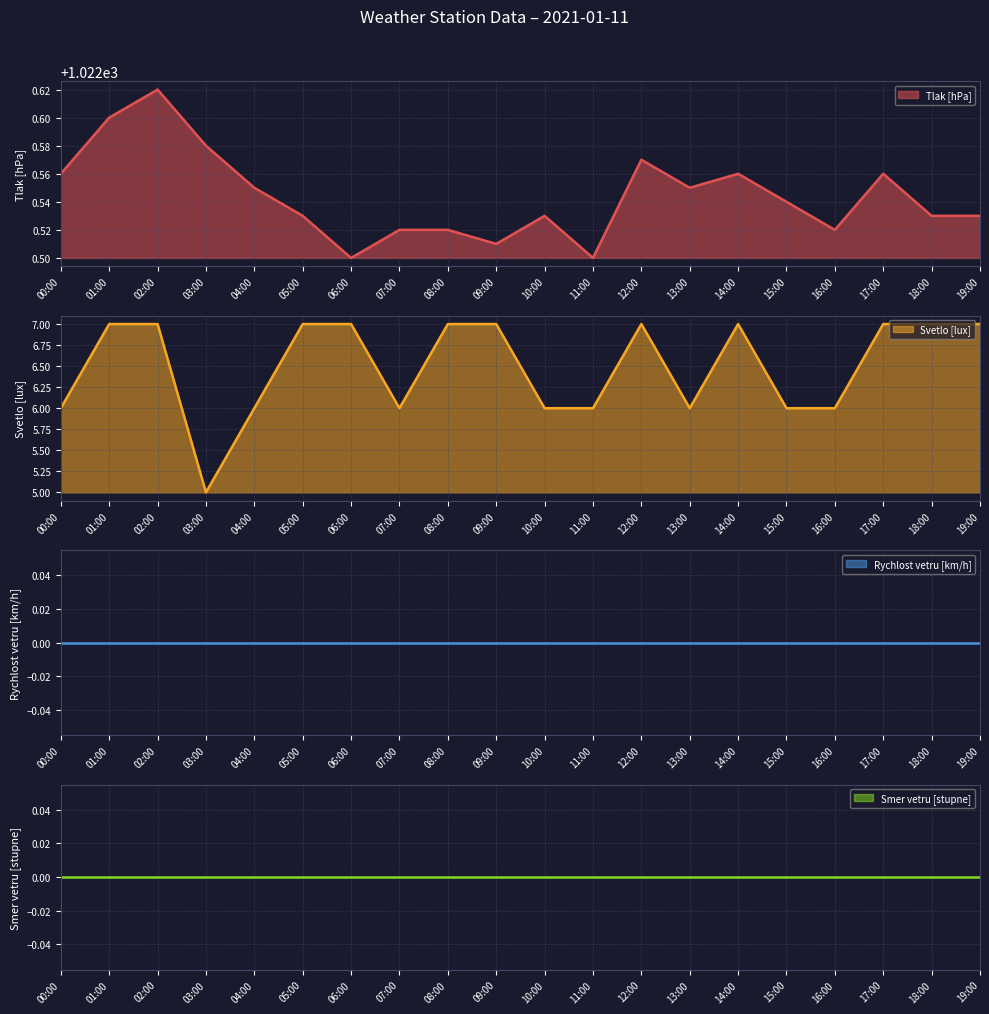

The value of Tlak [hPa] at 16:00 is 708.1. True or false?

False